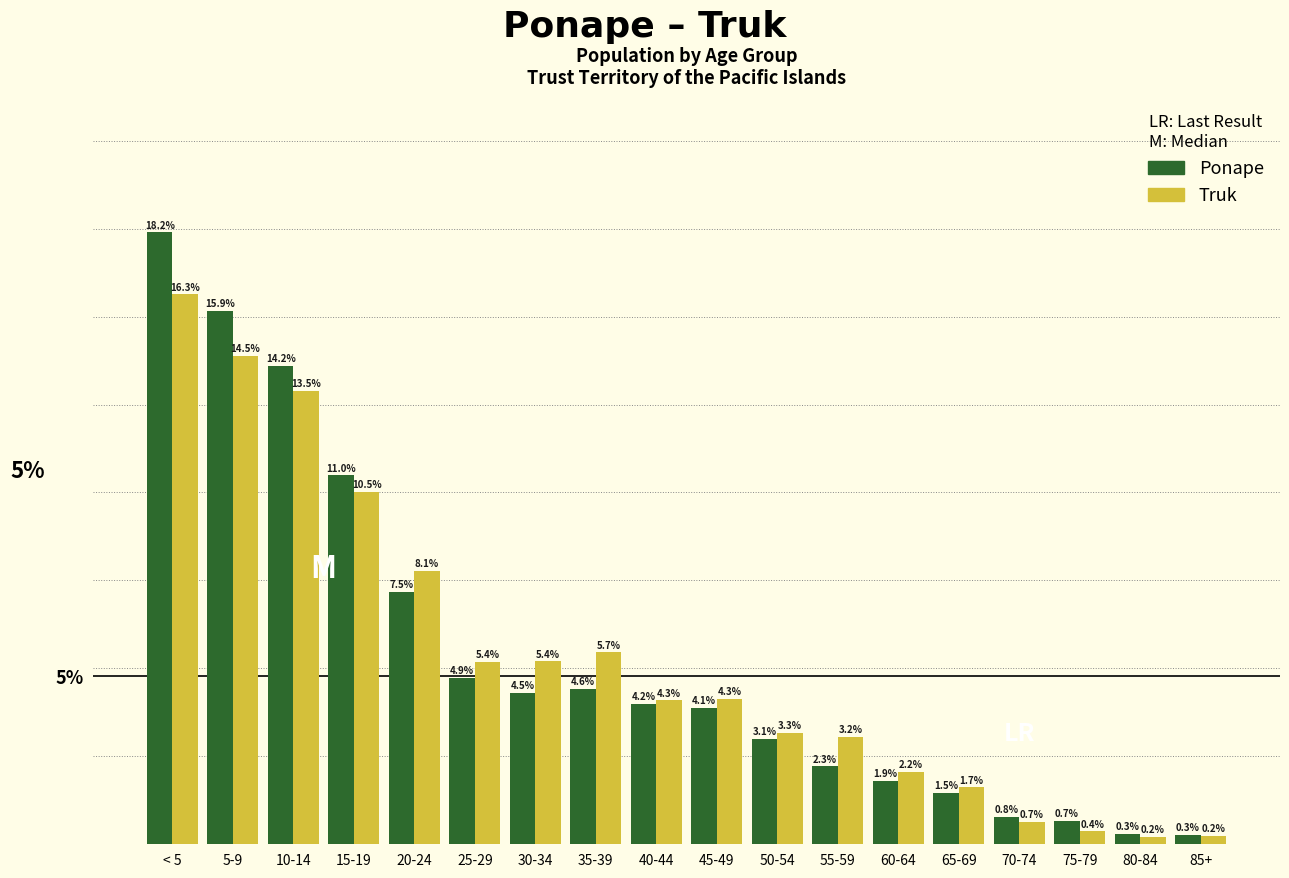

Reading right to left, what are all the values shown in this chart?

Ponape: 0.3	0.3	0.7	0.8	1.5	1.9	2.3	3.1	4.1	4.2	4.6	4.5	4.9	7.5	11.0	14.2	15.9	18.2
Truk: 0.2	0.2	0.4	0.7	1.7	2.2	3.2	3.3	4.3	4.3	5.7	5.4	5.4	8.1	10.5	13.5	14.5	16.3